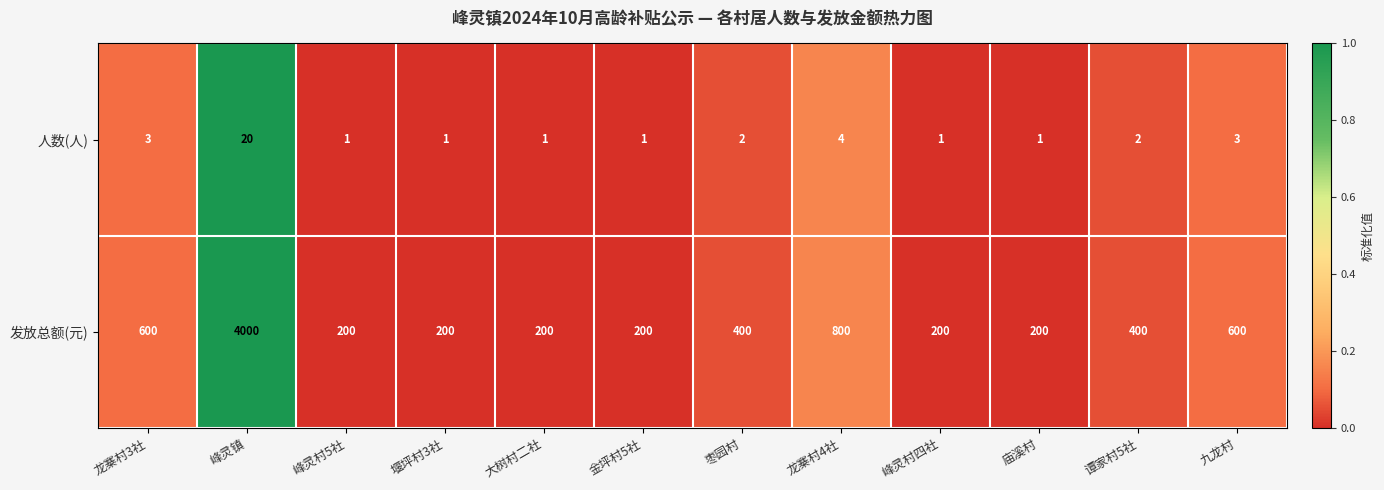

Which category has the highest value across all series?

峰灵镇